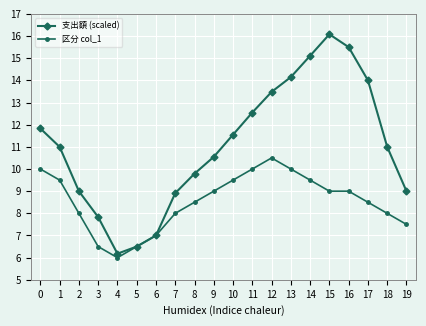

What value does the 区分 col_1 series have at 7?

8.0